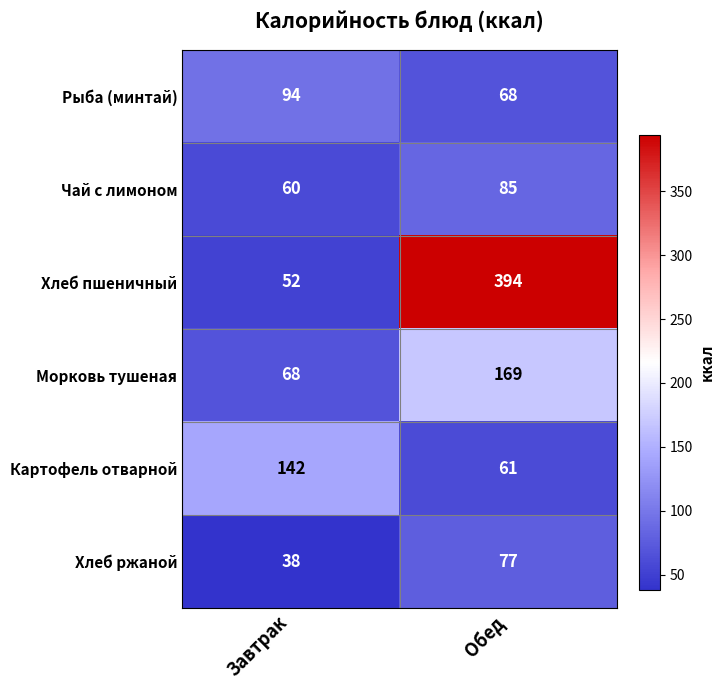

What is the difference between the maximum and minimum values in the Чай с лимоном series?

25